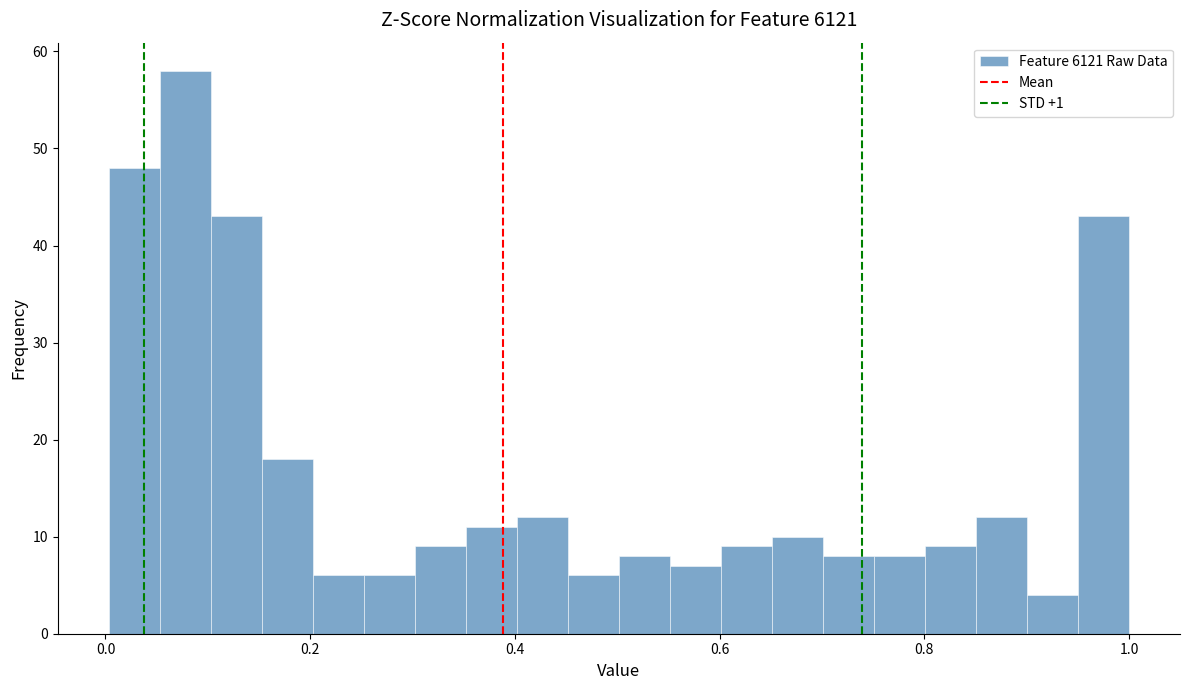

Read against the x-axis, roughly where is the centre of the tallest bar?

0.08